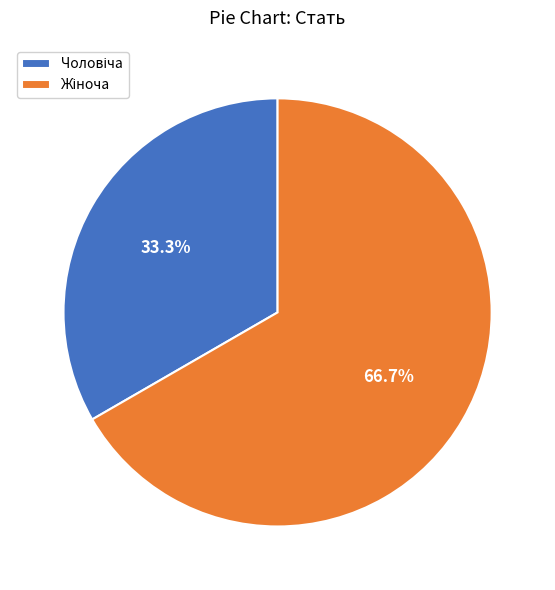

Which category has the biggest portion of the pie?

Жіноча